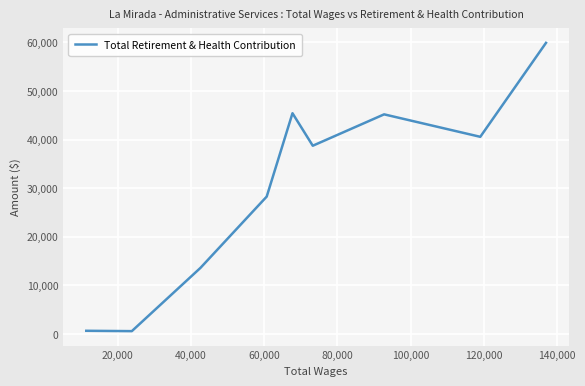

What is the difference between the maximum and minimum values?

59349